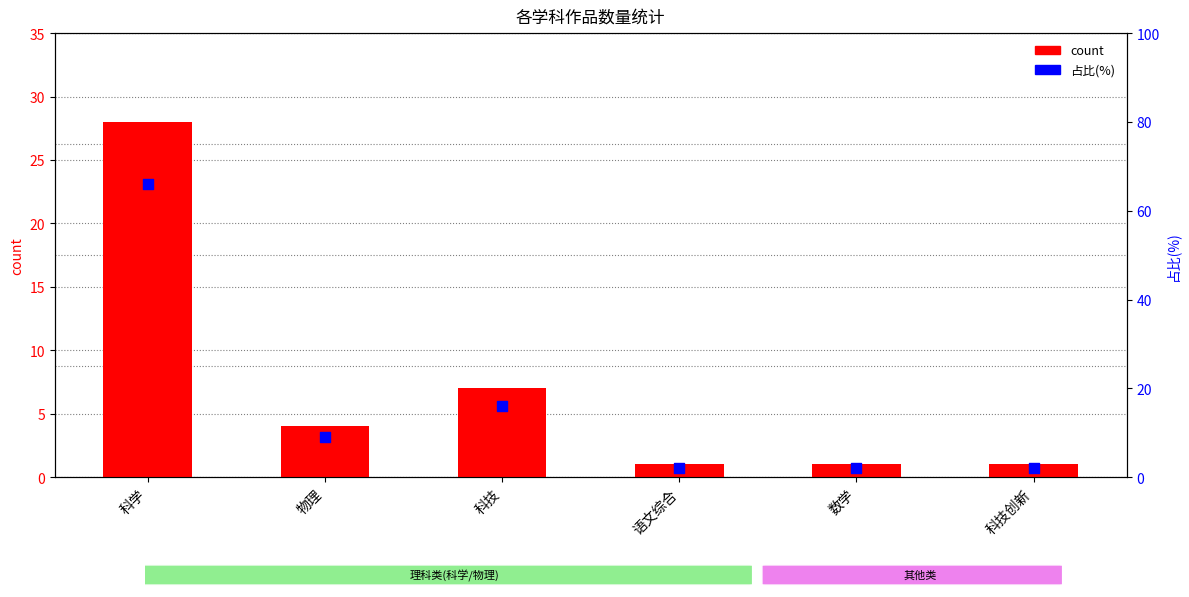

Is the value of count at 语文综合 greater than the value of 占比(%) at 语文综合?

No